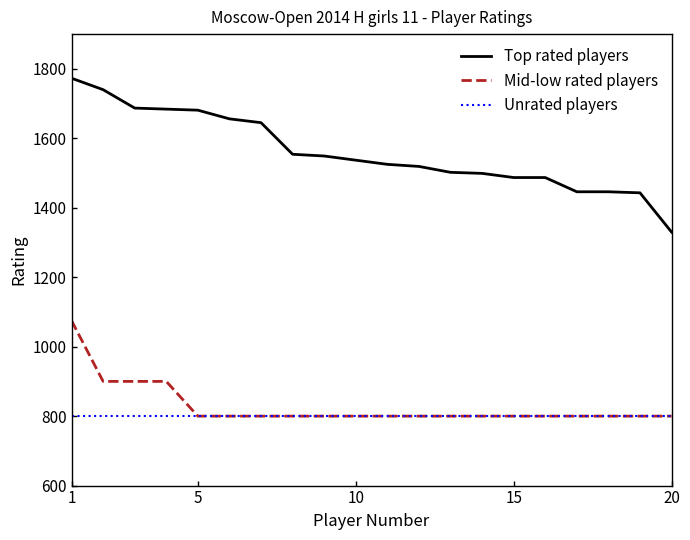

What is the smallest value displayed?

800